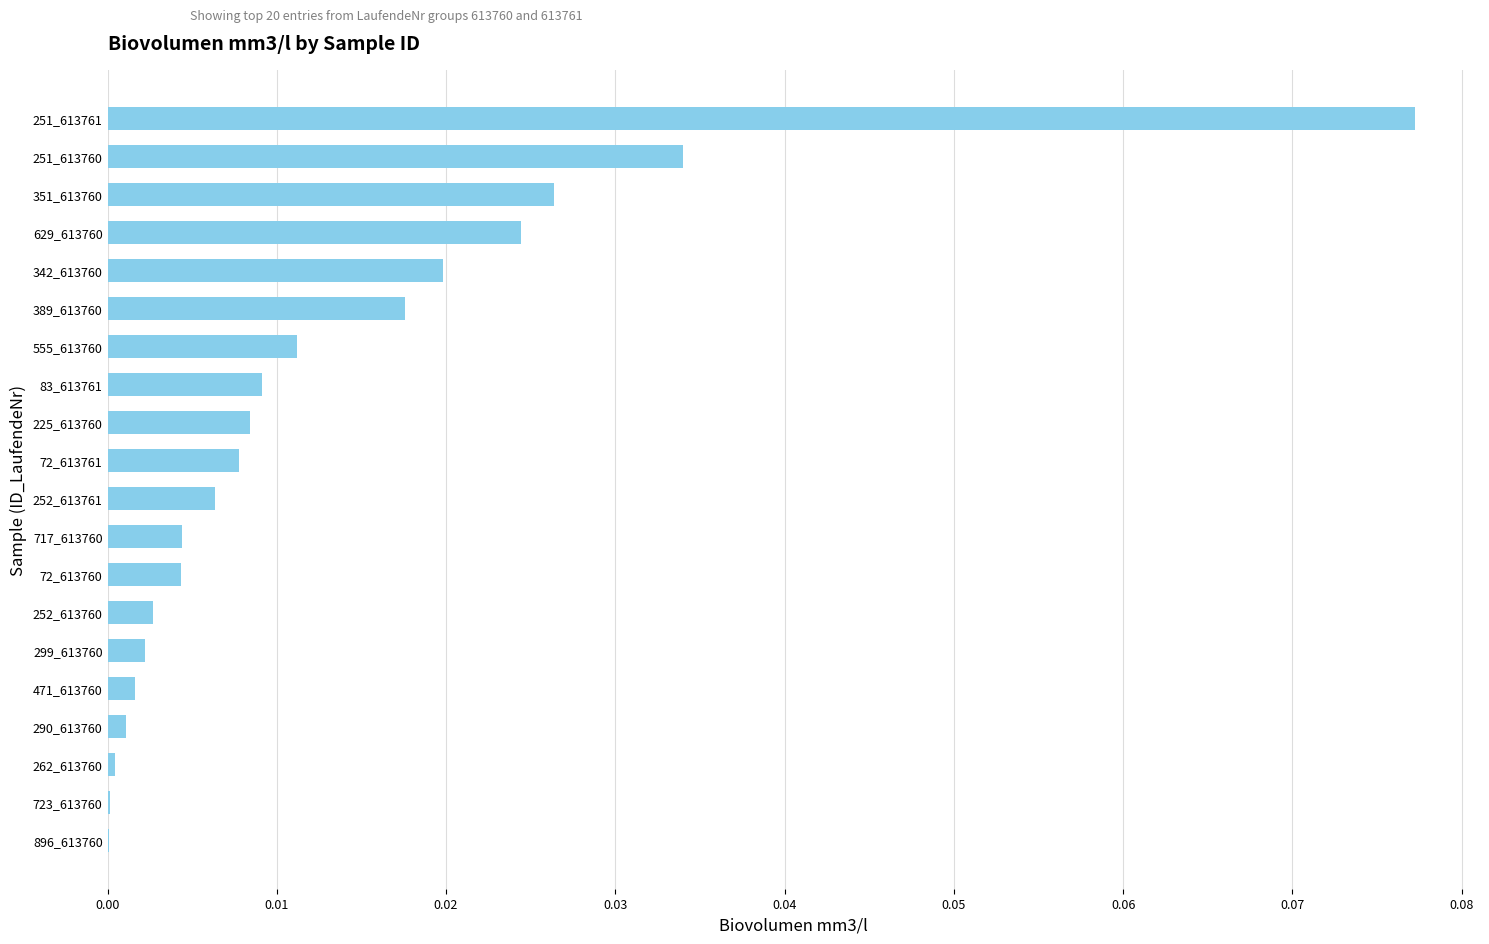

Between 471_613760 and 251_613760, which is larger?

251_613760